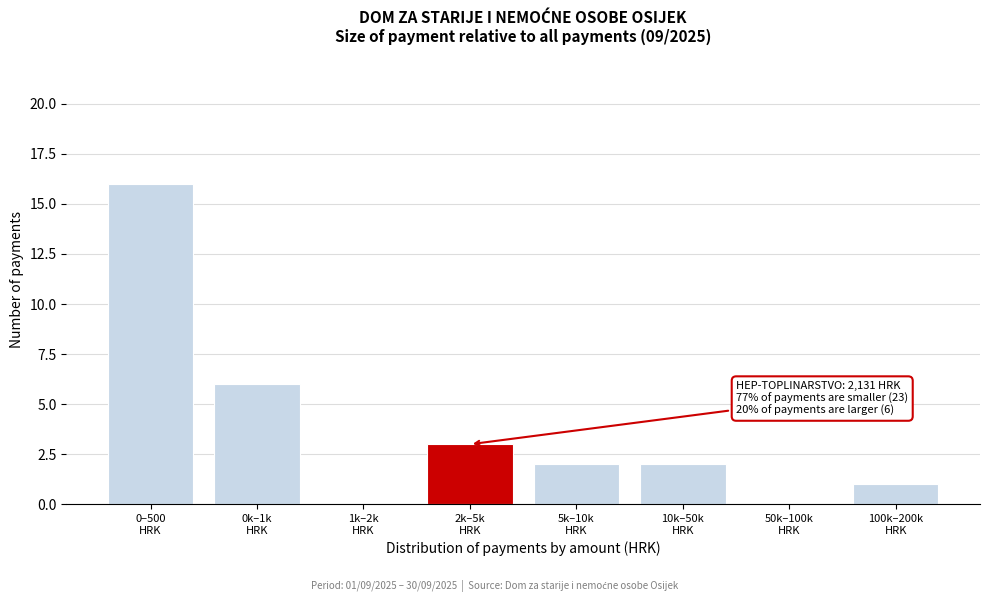

What is the sum of all values?

30